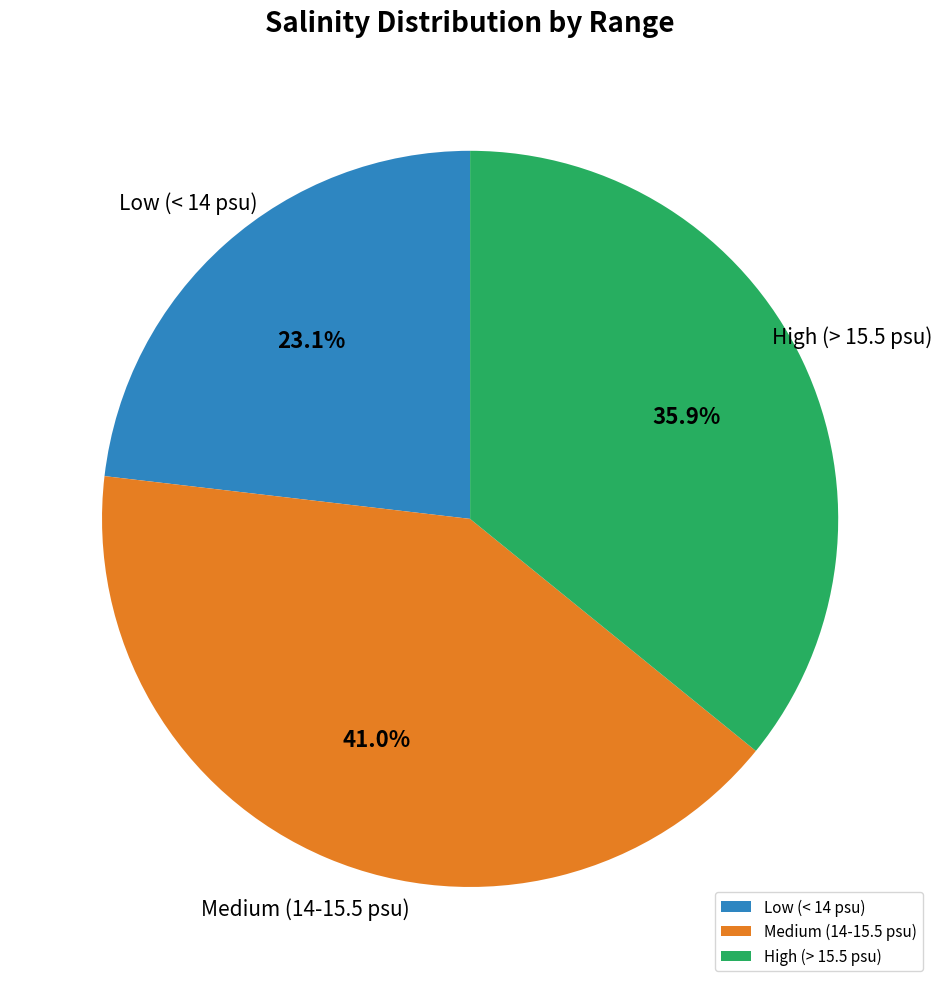

Between Low (< 14 psu) and High (> 15.5 psu), which is larger?

High (> 15.5 psu)